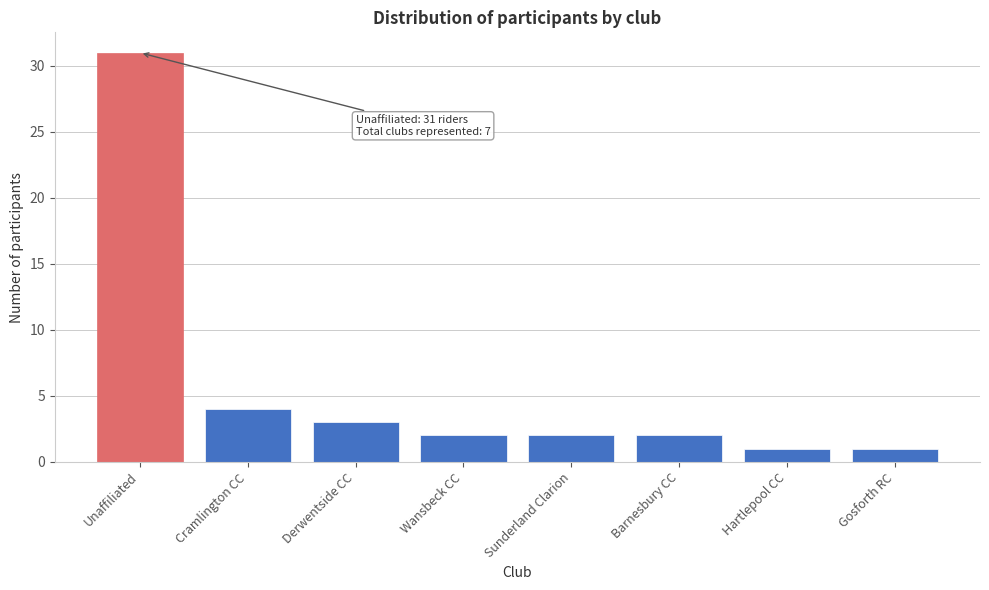

Reading right to left, extract all data points from this chart.

1	1	2	2	2	3	4	31